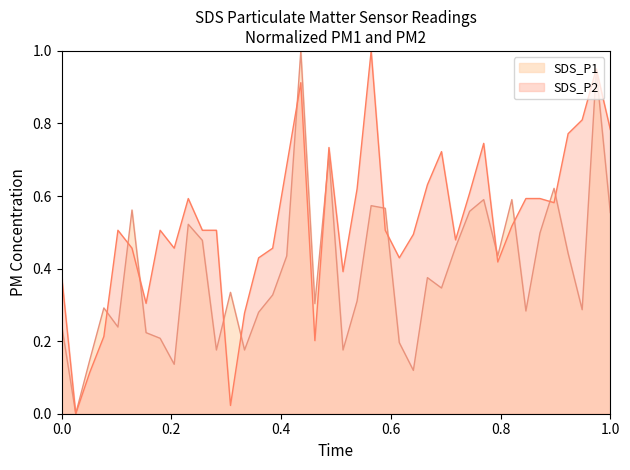

How many series are shown in this chart?

2